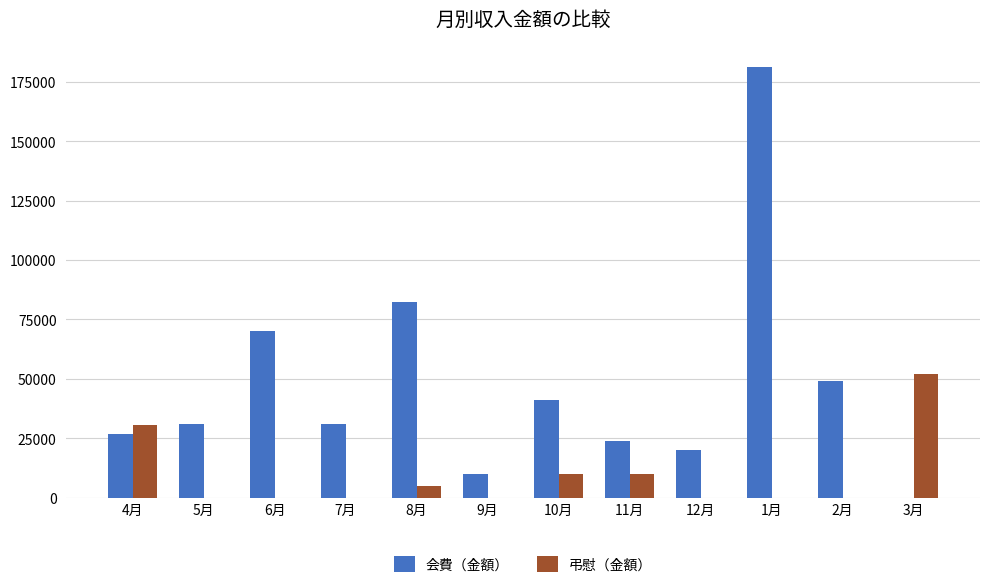

Reading left to right, extract all data points from this chart.

会費（金額）: 27000	31000	70000	31000	82500	10000	41000	24000	20000	181000	49000	0
弔慰（金額）: 30520	0	0	0	5000	0	10000	10000	0	0	0	52000